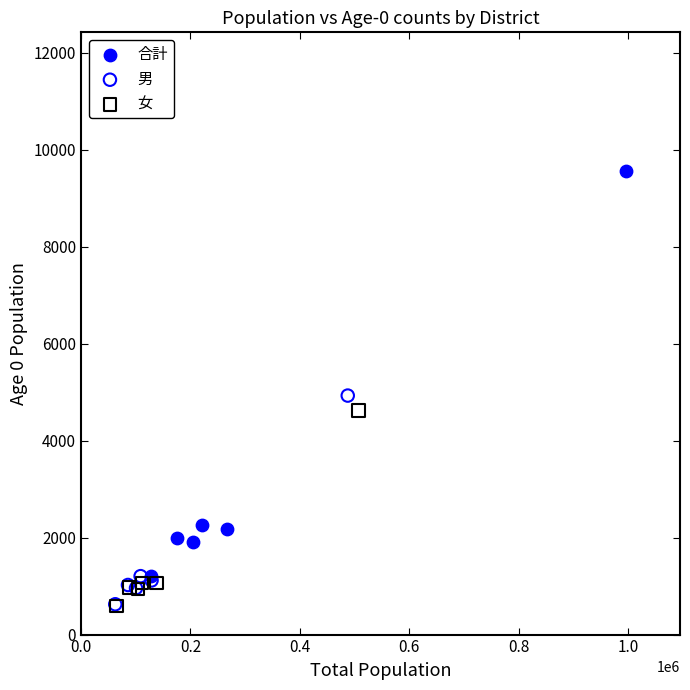

Which series has the widest spread of Y values?

合計